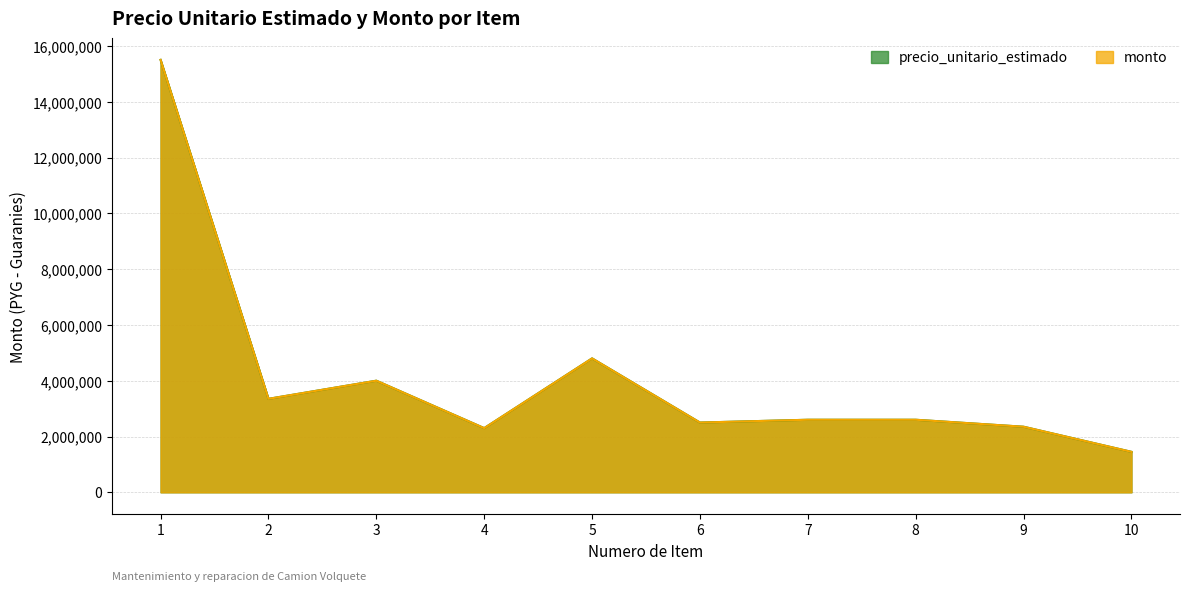

How many interior local valleys does the monto series have?

3